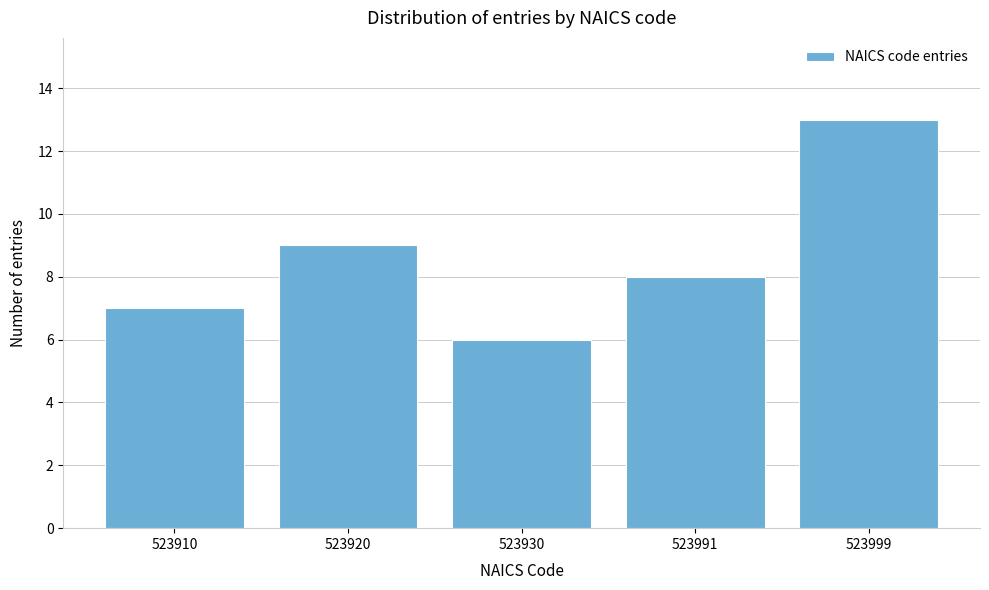

Reading left to right, transcribe all the data shown in this chart.

523910=7	523920=9	523930=6	523991=8	523999=13